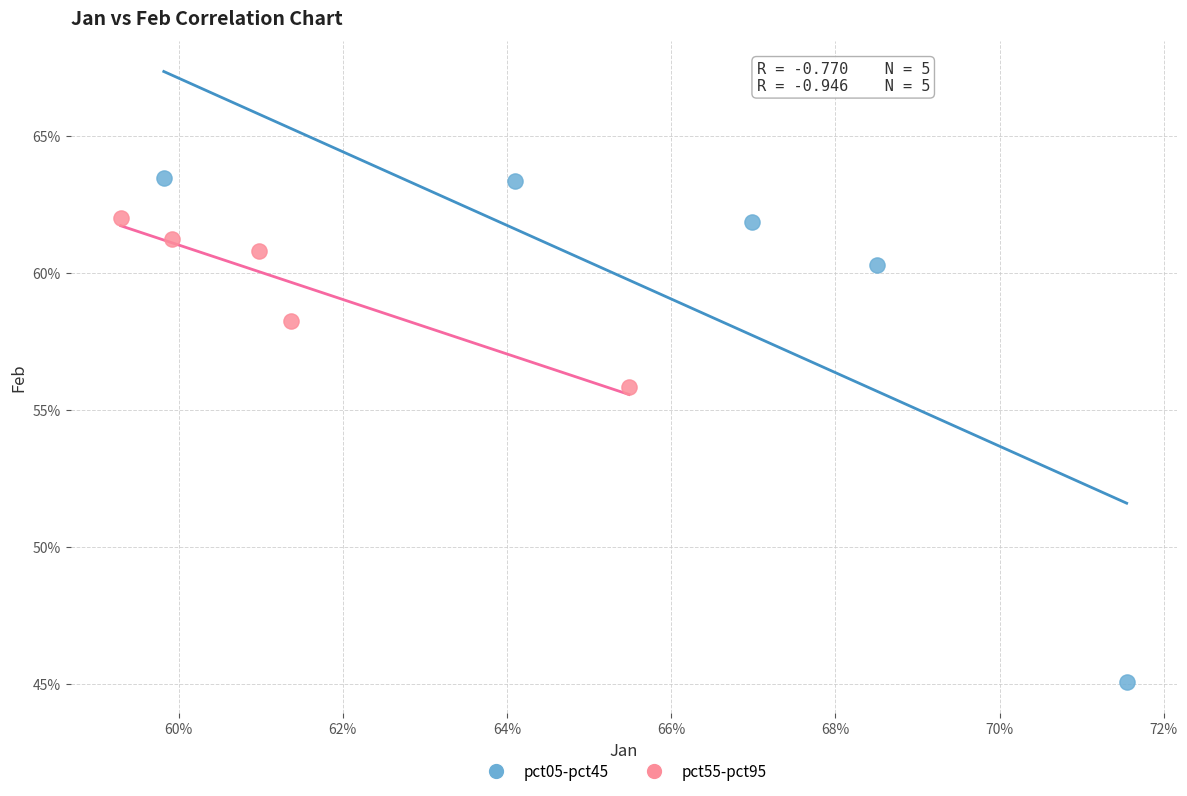

Which series reaches the maximum Y coordinate?

pct05-pct45